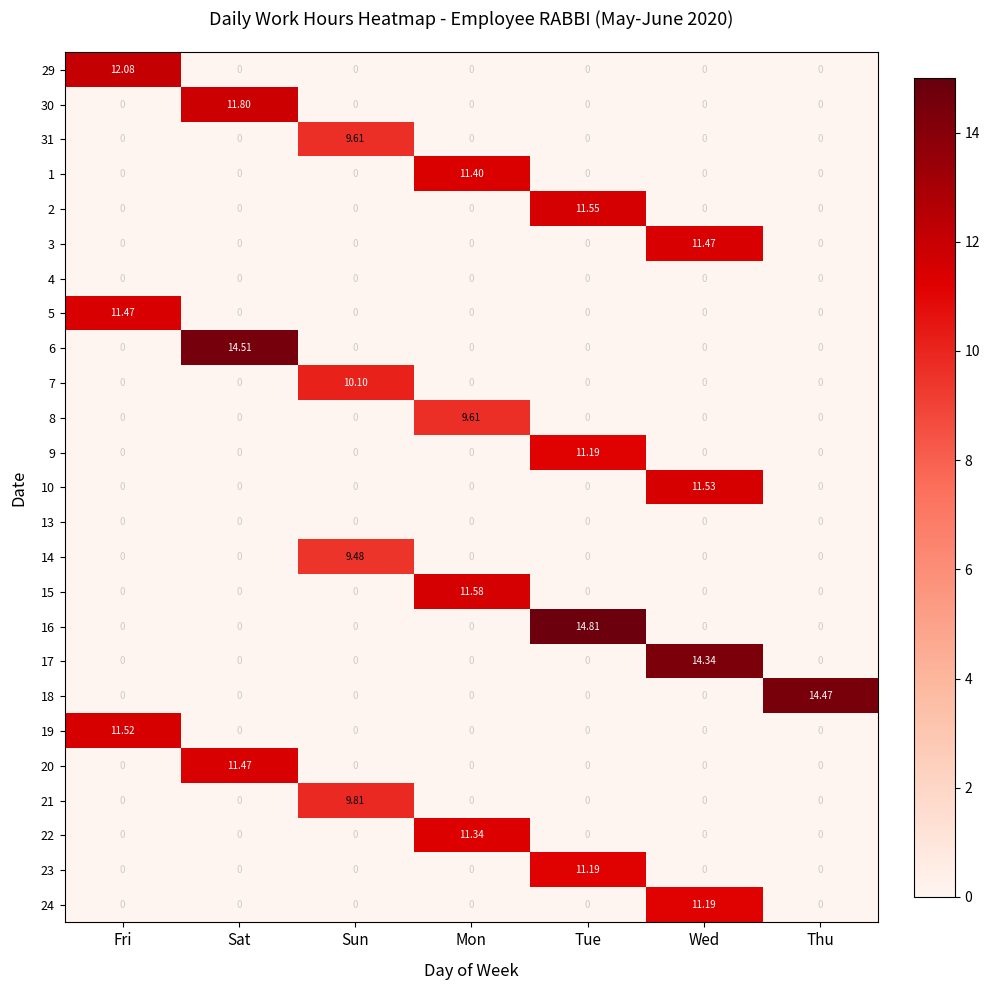

Which series has the widest spread of values?

16